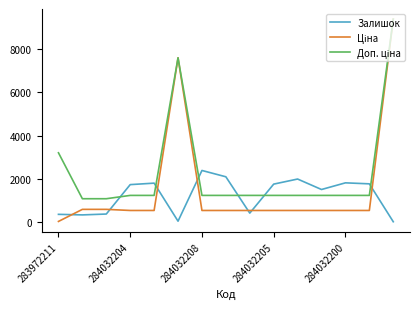

What is the sum of all Залишок values?

18410.0